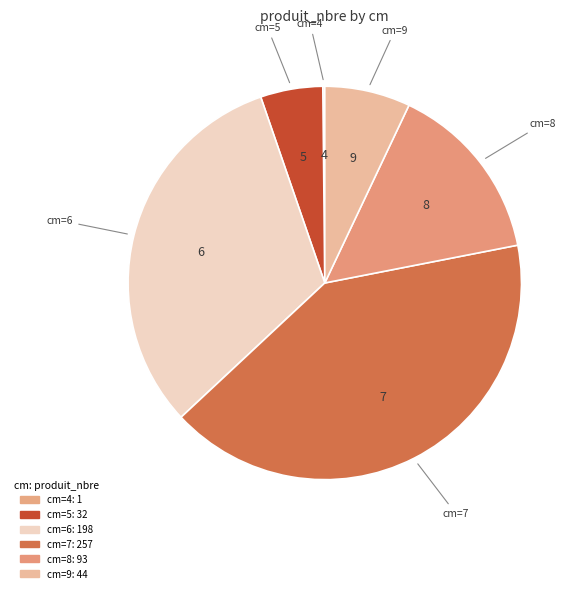

Does any single category account for the majority?

No